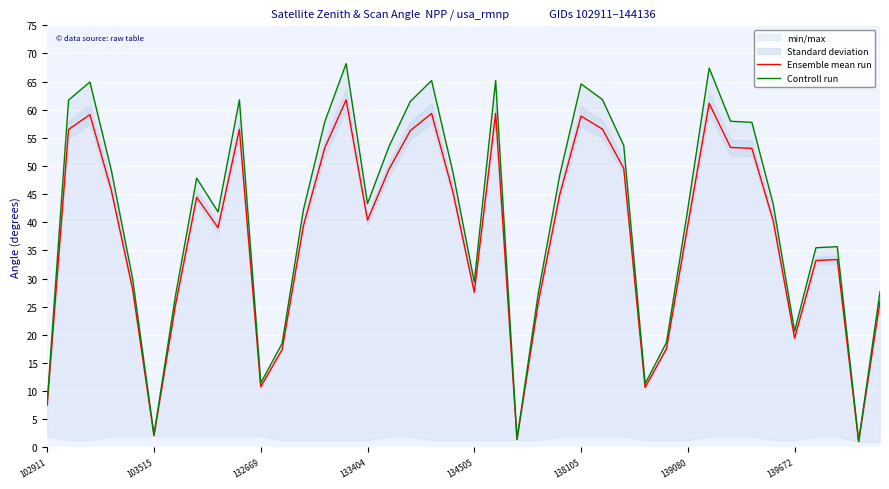

True or false: Controll run and Ensemble mean run intersect in this chart.

False